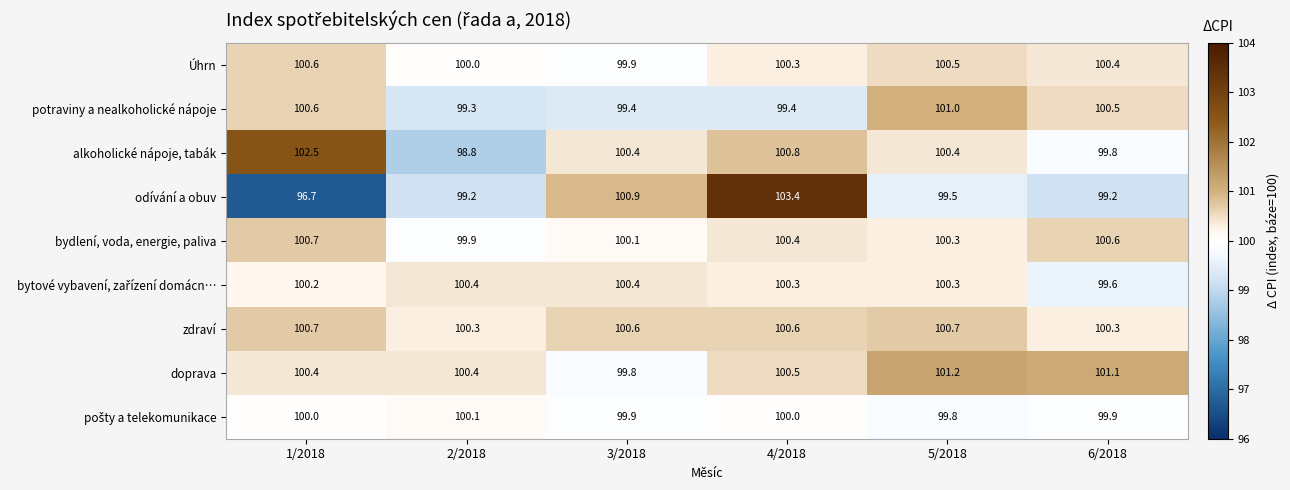

Between 3/2018 and 6/2018, which series saw the biggest shift?

odívání a obuv